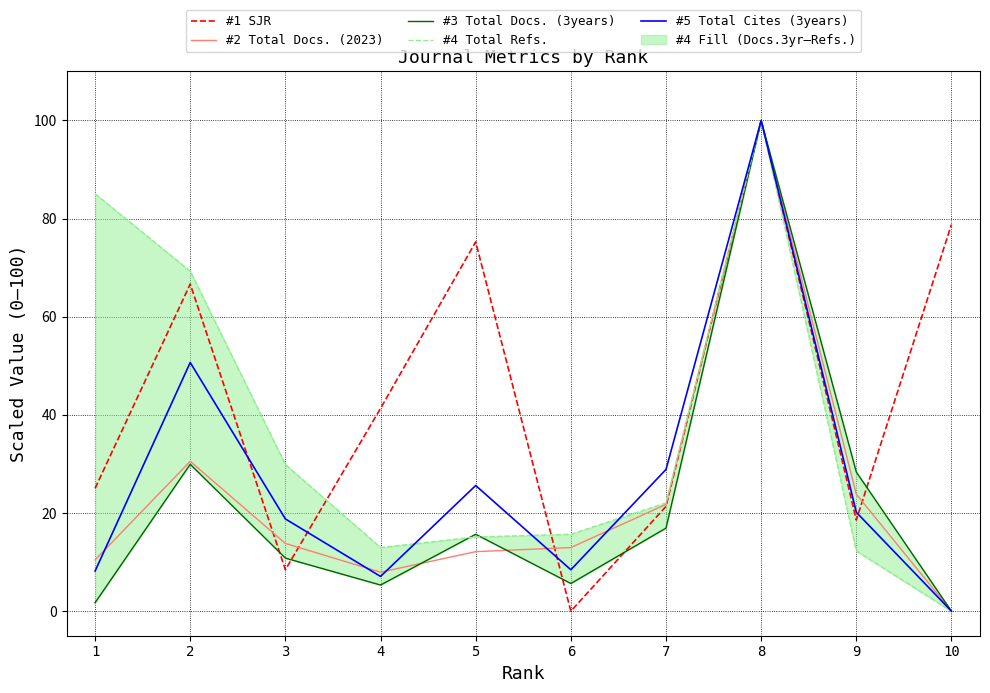

At how many categories does at least one series exceed 42?

5